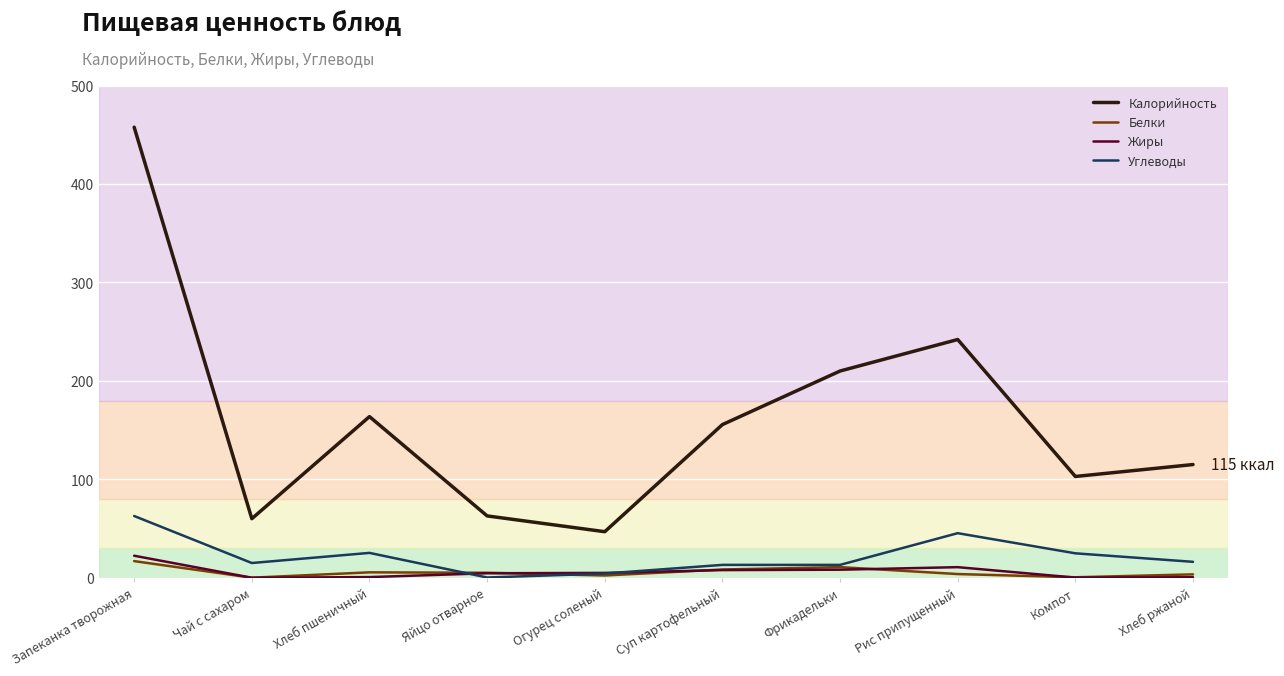

In Жиры, how many points are higher than both neighbors (excluding endpoints)?

1